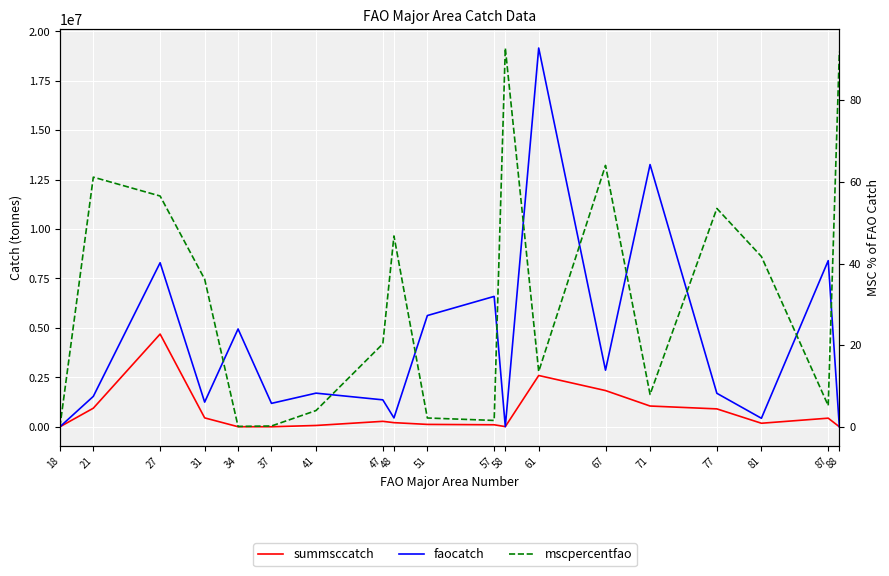

Reading left to right, transcribe all the data shown in this chart.

summsccatch: 0.0	940739.4	4689795.3	451436.3	4698.5	2381.0	67799.4	277084.3	210116.8	121595.2	102843.5	9520.7	2594684.1	1833055.1	1051041.5	906287.8	180158.9	437080.0	1685.0
faocatch: 354.0	1538455.9	8295939.8	1248348.9	4946929.6	1185243.0	1702103.4	1363741.9	449491.9	5625904.4	6593803.9	10262.0	19152879.2	2862965.7	13260367.1	1694448.1	431888.0	8401489.3	1834.5
mscpercentfao: 0.0	61.1	56.5	36.2	0.1	0.2	4.0	20.3	46.8	2.2	1.6	92.8	13.6	64.0	7.9	53.5	41.7	5.2	91.8